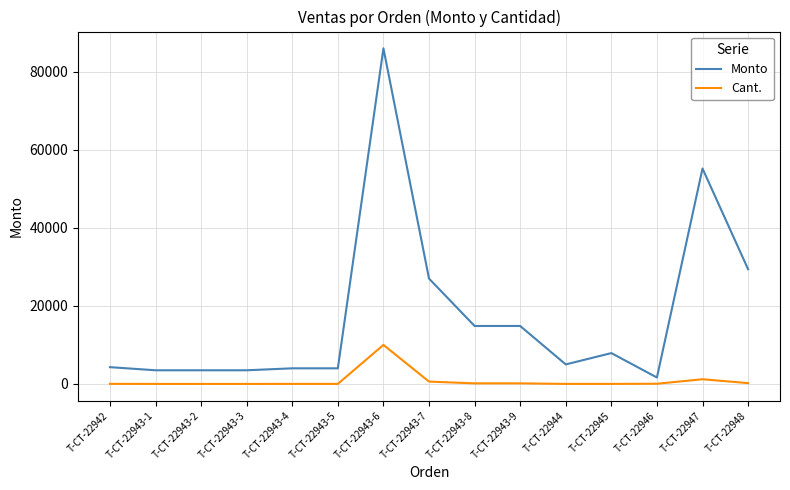

What position from the right is T-CT-22942?

15